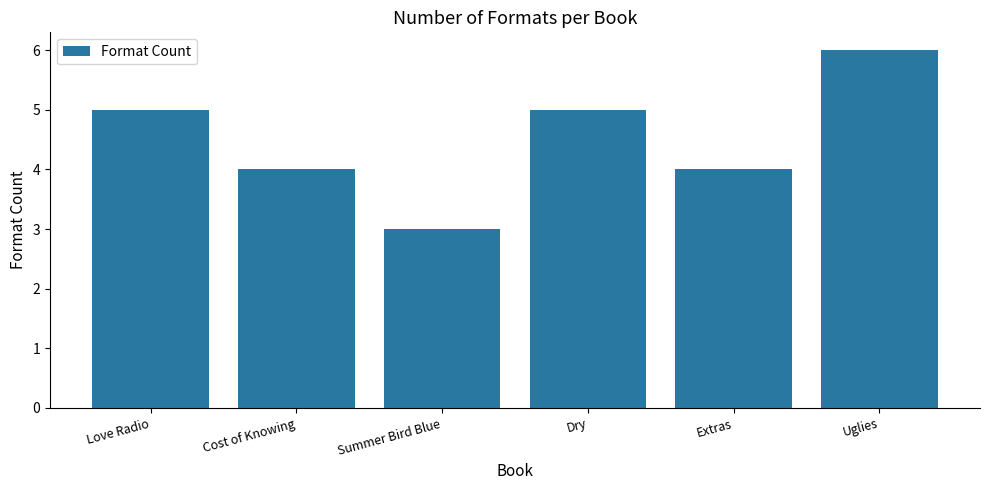

What value does the data have at Love Radio?

5